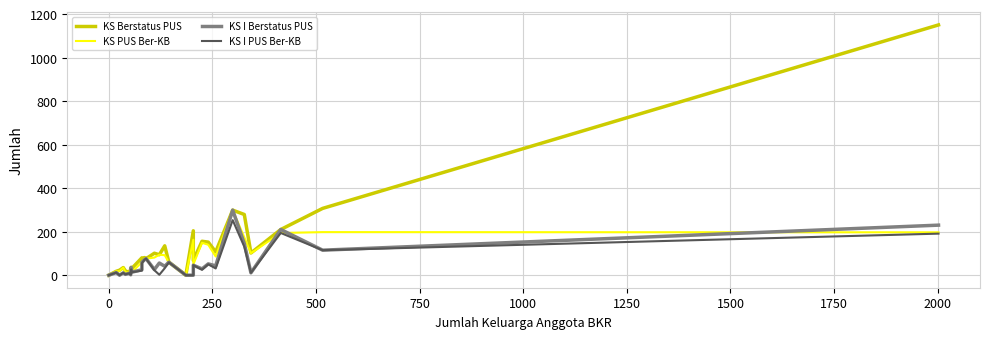

True or false: KS Berstatus PUS and KS I Berstatus PUS intersect in this chart.

False